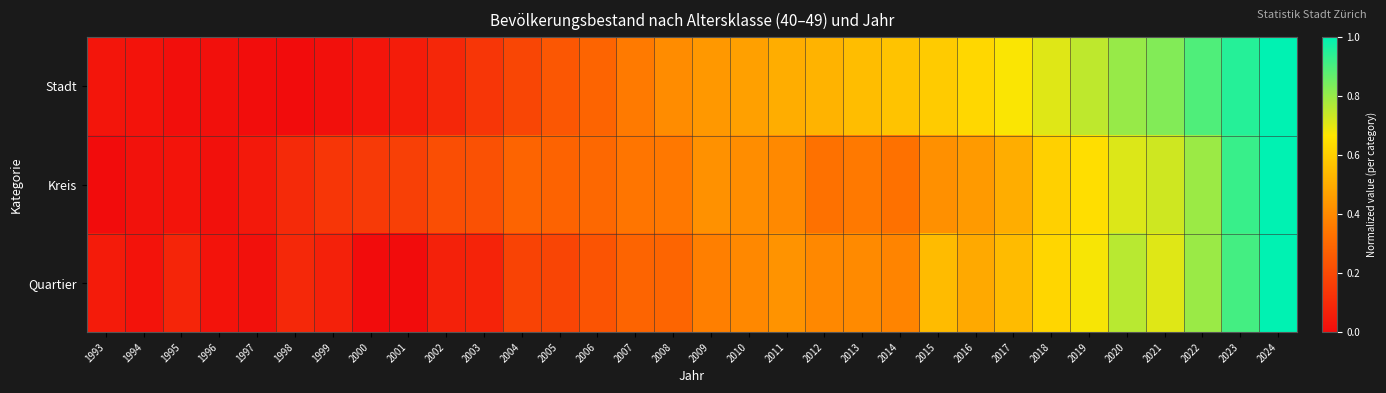

Reading left to right, list all the values displayed in this chart.

Stadt: 1993=0.0	1994=0.0	1995=0.0	1996=0.0	1997=0.0	1998=0.0	1999=0.0	2000=0.0	2001=0.1	2002=0.1	2003=0.1	2004=0.2	2005=0.2	2006=0.3	2007=0.4	2008=0.4	2009=0.4	2010=0.5	2011=0.5	2012=0.5	2013=0.6	2014=0.6	2015=0.6	2016=0.6	2017=0.7	2018=0.7	2019=0.8	2020=0.8	2021=0.8	2022=0.9	2023=0.9	2024=1.0
Kreis: 1993=0.0	1994=0.0	1995=0.0	1996=0.0	1997=0.0	1998=0.1	1999=0.1	2000=0.1	2001=0.2	2002=0.2	2003=0.2	2004=0.3	2005=0.3	2006=0.3	2007=0.3	2008=0.3	2009=0.4	2010=0.4	2011=0.4	2012=0.3	2013=0.4	2014=0.3	2015=0.4	2016=0.5	2017=0.5	2018=0.6	2019=0.6	2020=0.7	2021=0.7	2022=0.8	2023=0.9	2024=1.0
Quartier: 1993=0.0	1994=0.0	1995=0.1	1996=0.0	1997=0.0	1998=0.1	1999=0.1	2000=0.0	2001=0.0	2002=0.1	2003=0.1	2004=0.2	2005=0.2	2006=0.2	2007=0.3	2008=0.3	2009=0.4	2010=0.4	2011=0.4	2012=0.4	2013=0.4	2014=0.4	2015=0.5	2016=0.5	2017=0.5	2018=0.6	2019=0.7	2020=0.8	2021=0.7	2022=0.8	2023=0.9	2024=1.0